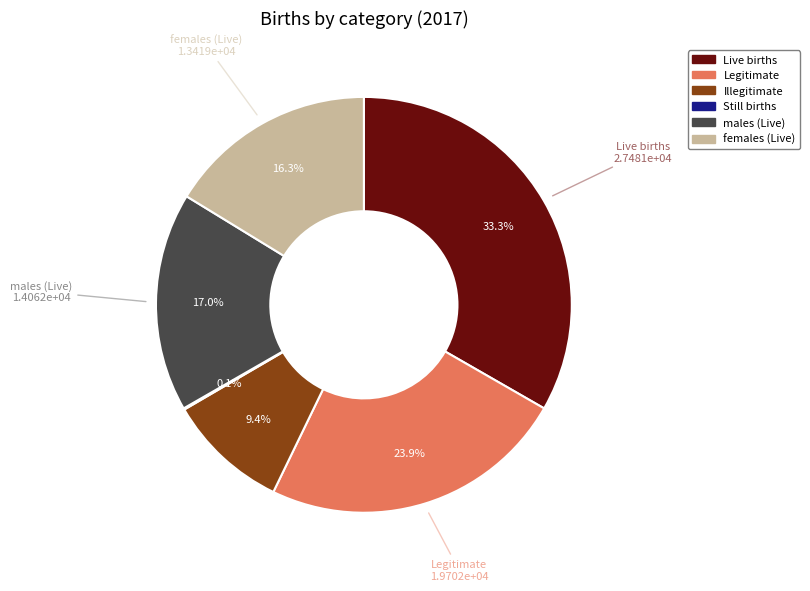

Is there any slice that represents more than half of the pie?

No